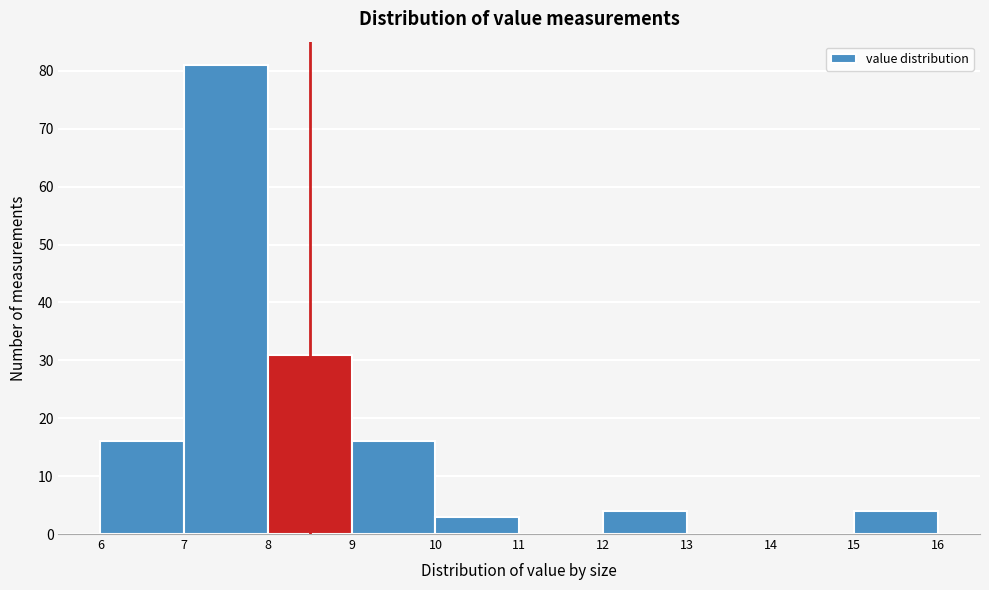

Reading left to right, transcribe this chart: for each bar, give the range it covers on the x-axis and its height. The values are not printed on the chart, so give them approximately, as read against the axis.

6 to 7: 16
7 to 8: 81
8 to 9: 31
9 to 10: 16
10 to 11: 3
11 to 12: 0
12 to 13: 4
13 to 14: 0
14 to 15: 0
15 to 16: 4